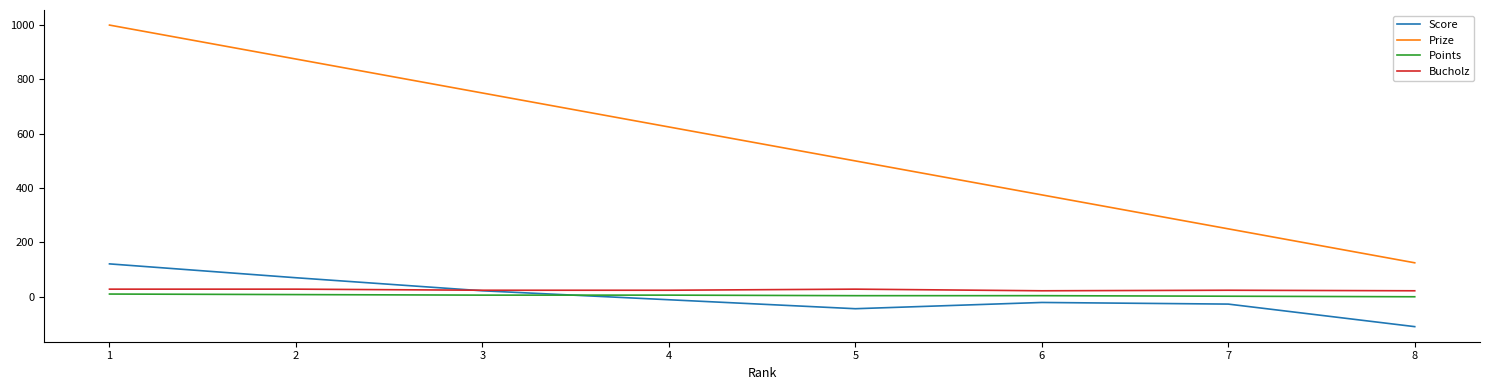

At which category is the sum across all series the highest?

1